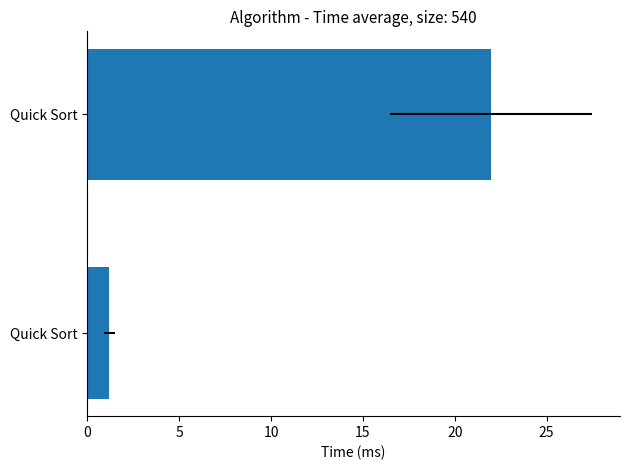

Does the chart contain any negative values?

No